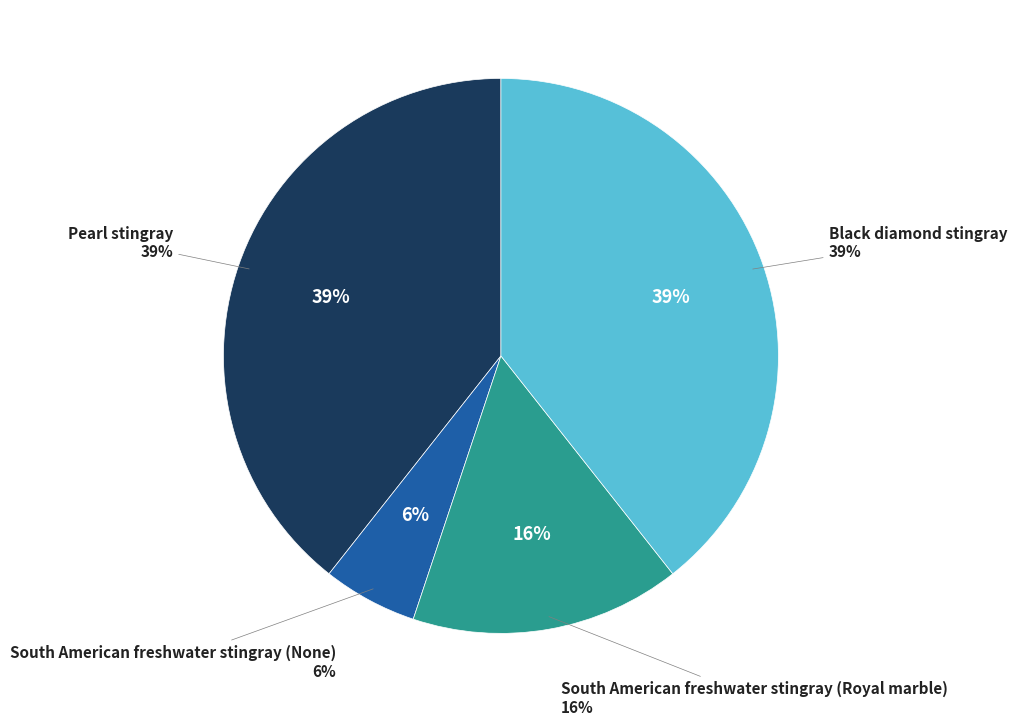

Does South American freshwater stingray (None) represent more than half of the total?

No